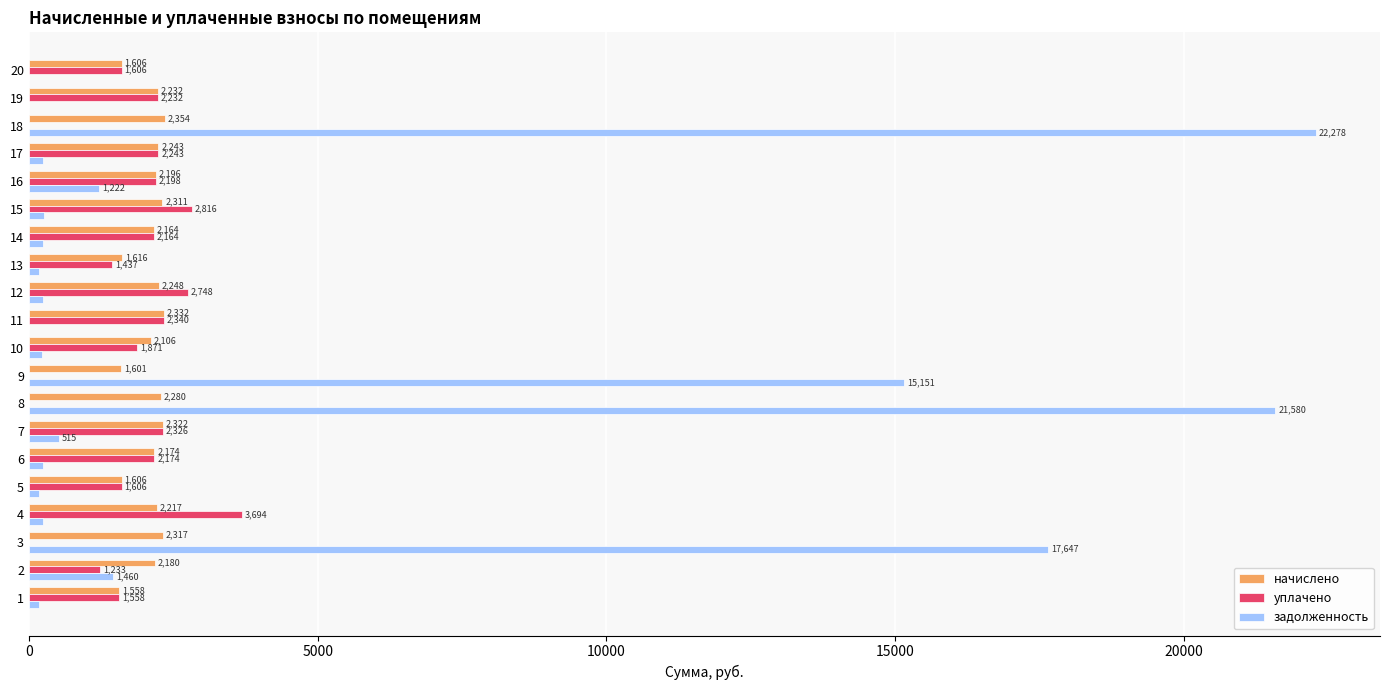

Which category has the highest value in the начислено series?

18